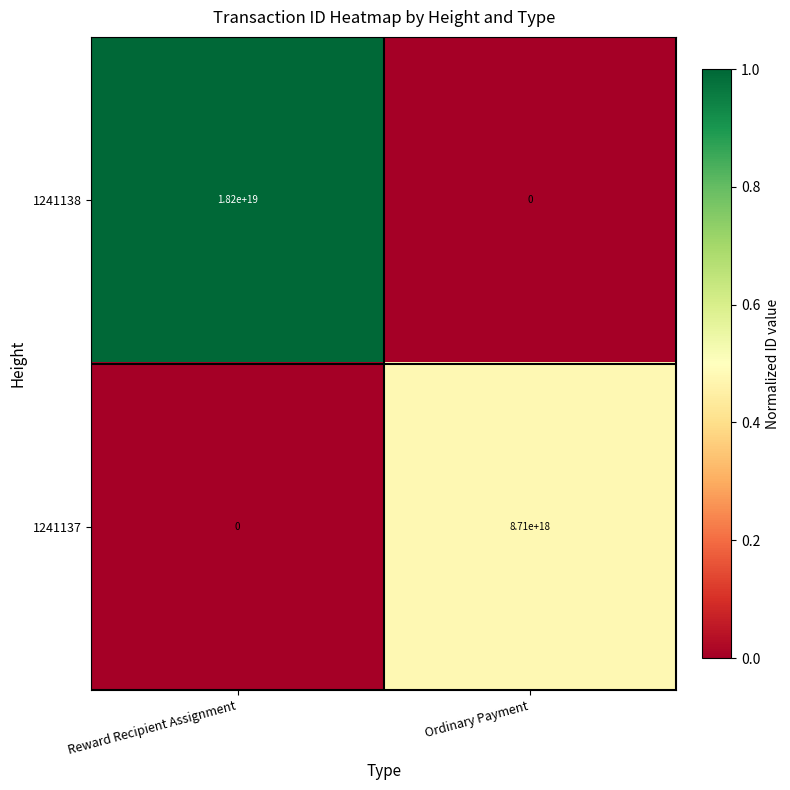

Which series has the largest total across all categories?

1241138